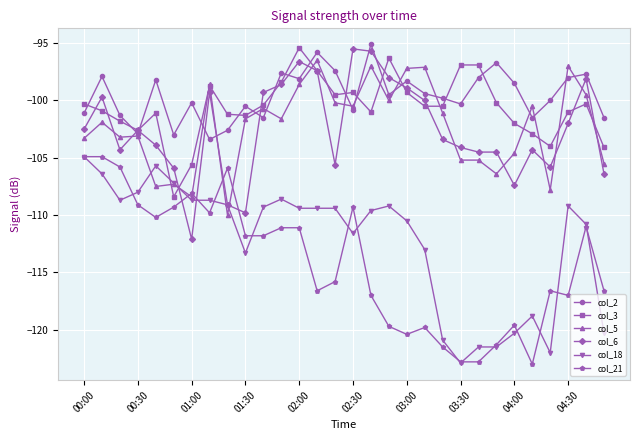

True or false: col_18 and col_3 intersect in this chart.

True